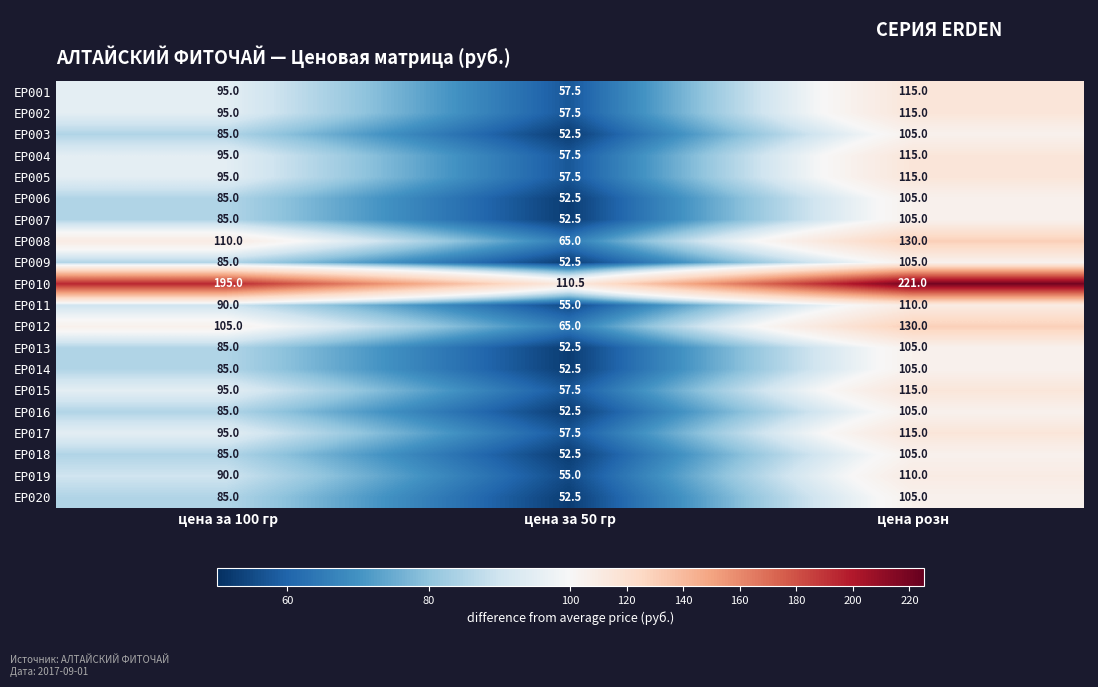

Is the value of ЕР001 at цена розн greater than the value of ЕР017 at цена за 50 гр?

Yes